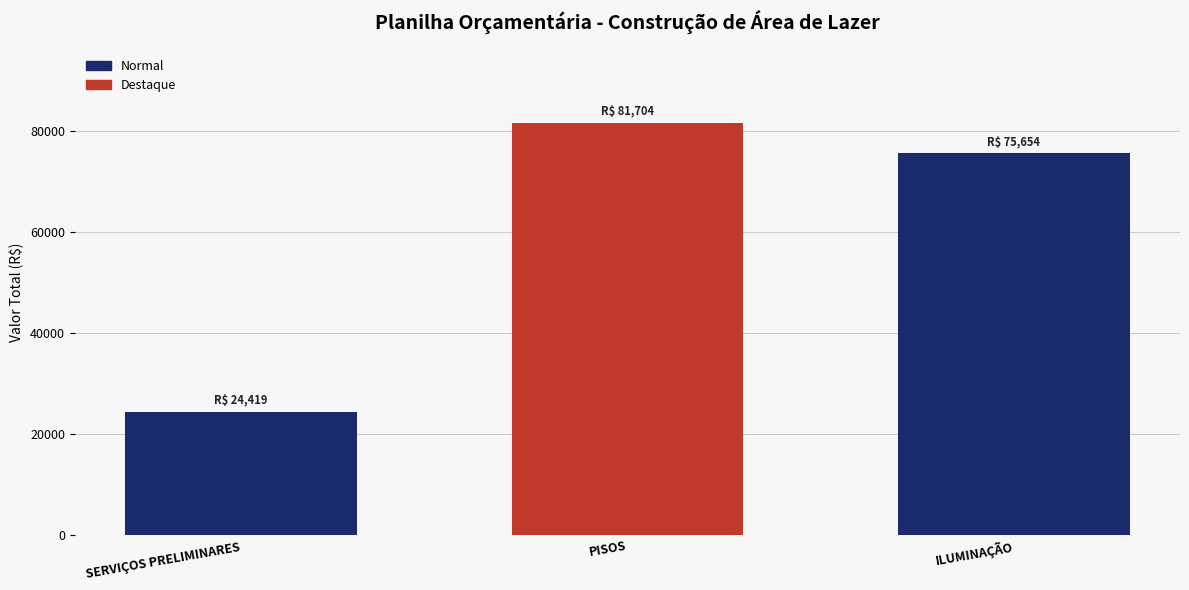

The chart shows a value of 81704.1 at PISOS. True or false?

True